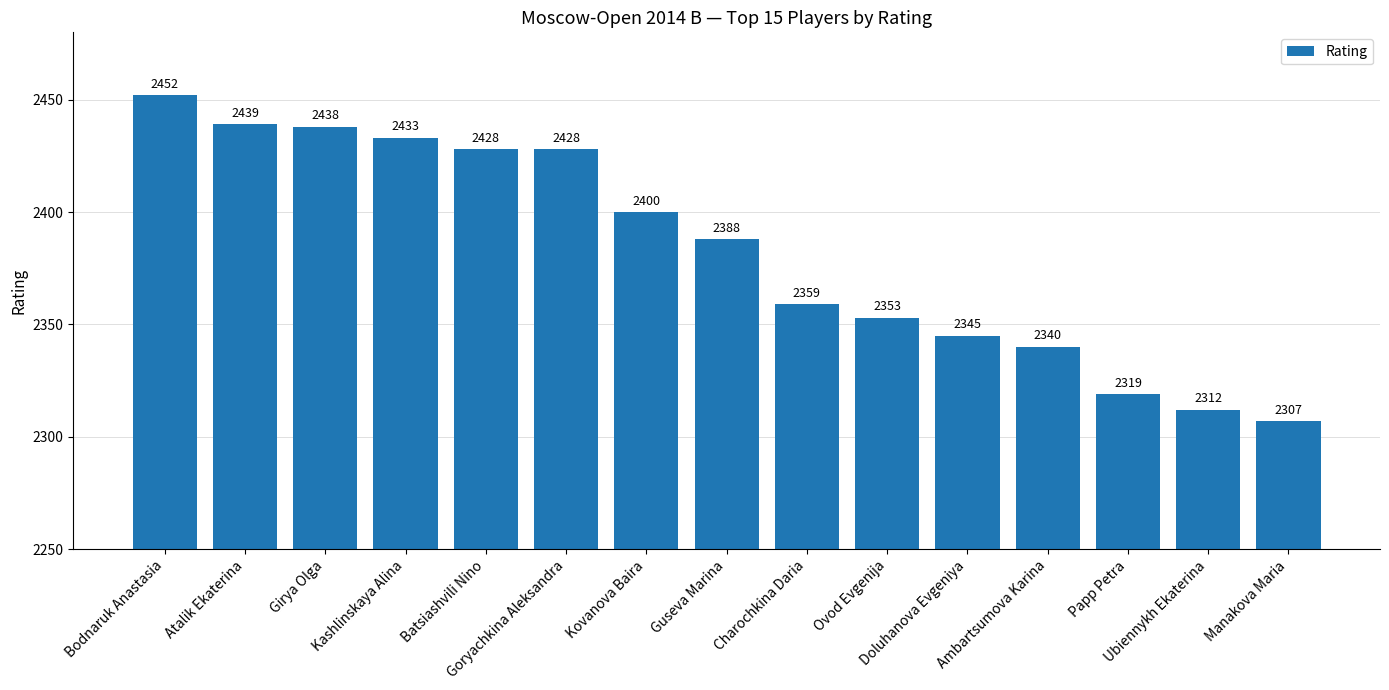

What is the smallest value displayed?

2307